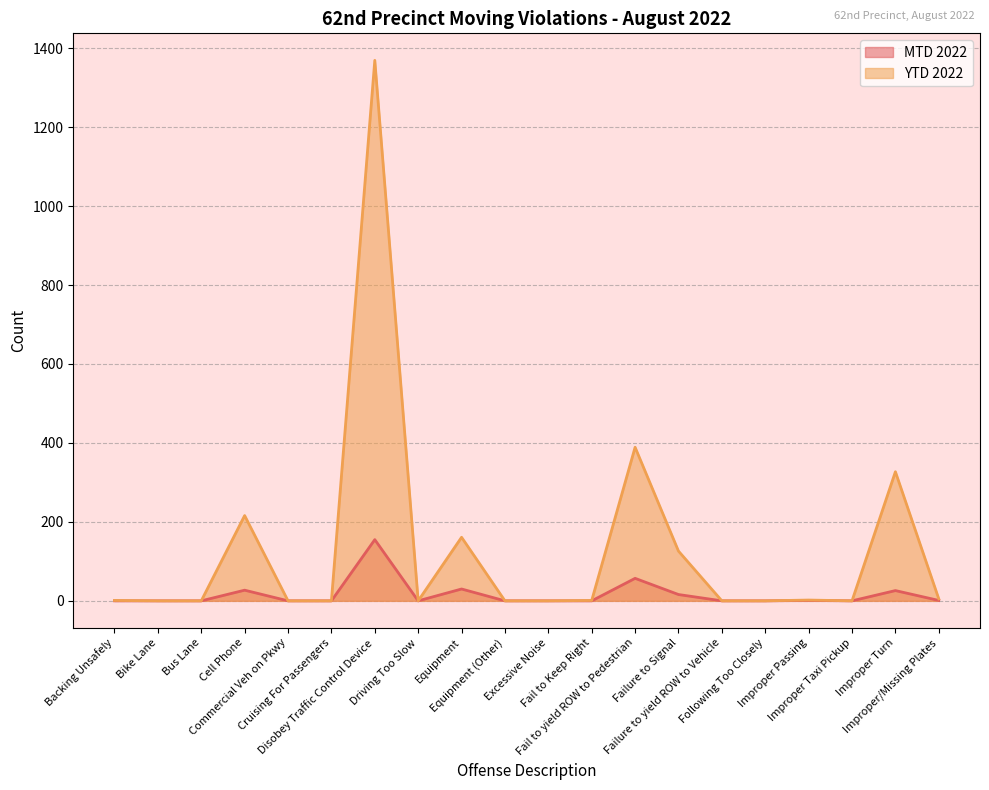

In MTD 2022, how many points are lower than both neighbors (excluding endpoints)?

2